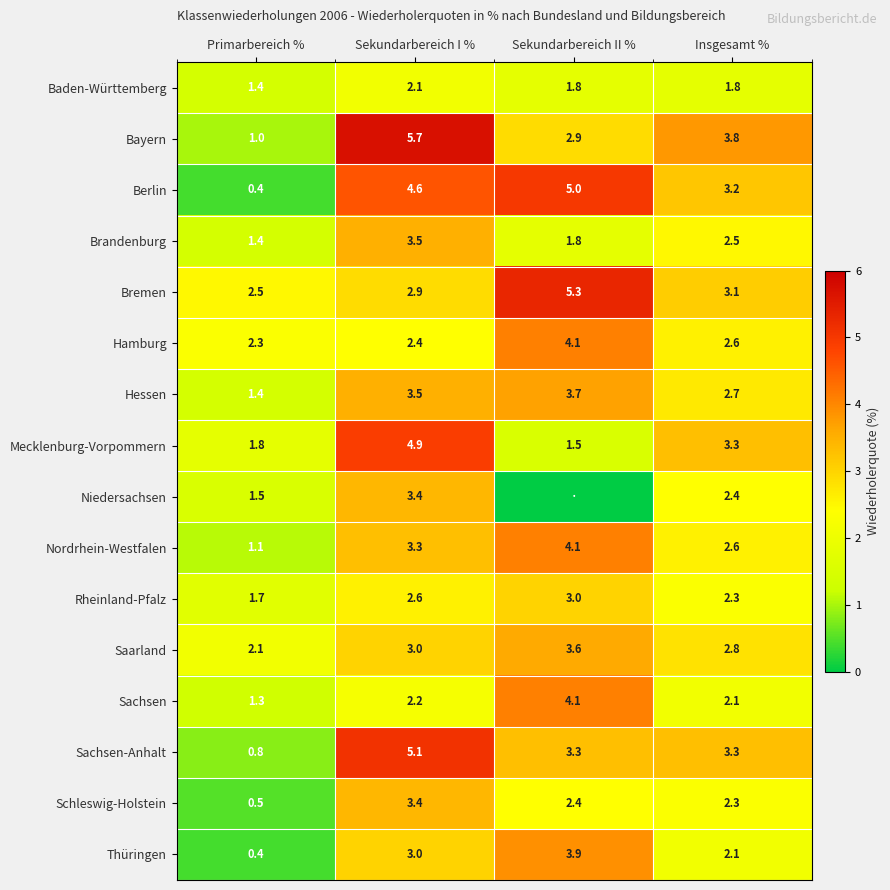

At which category is the sum across all series the highest?

Sekundarbereich I %